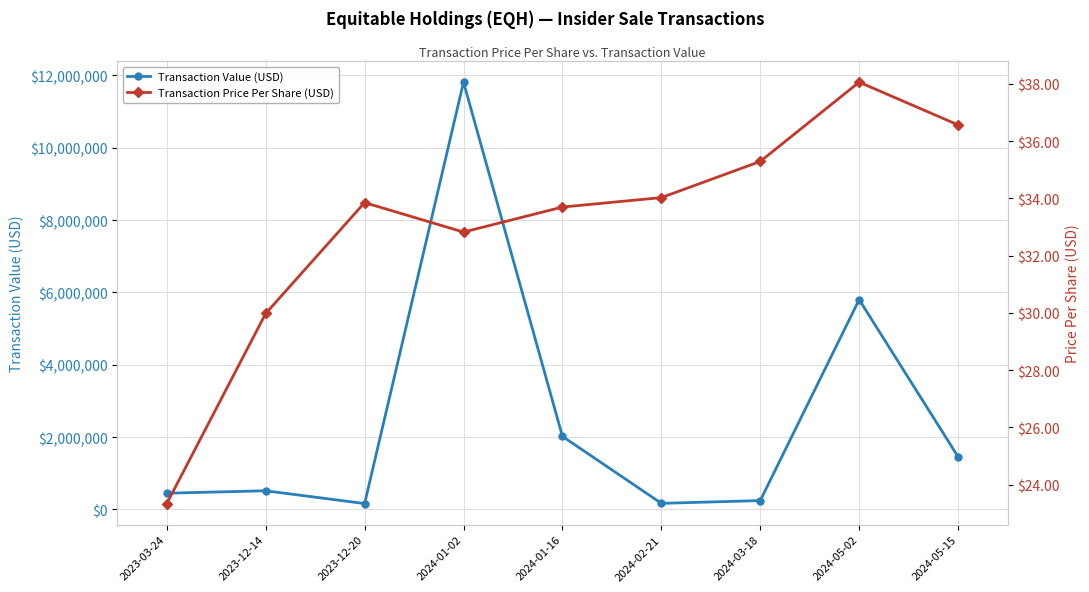

True or false: Transaction Value (USD) has more than 2 interior local peaks.

True